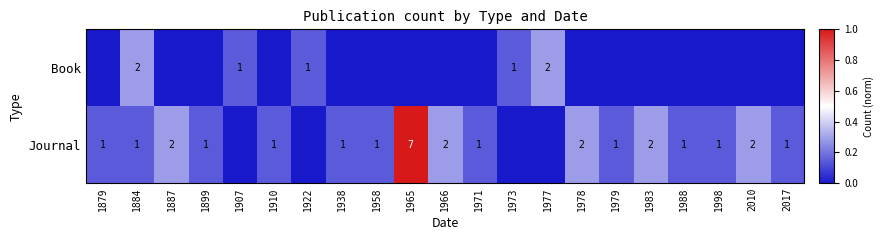

Is the value of Journal at 1910 greater than the value of Book at 1977?

No